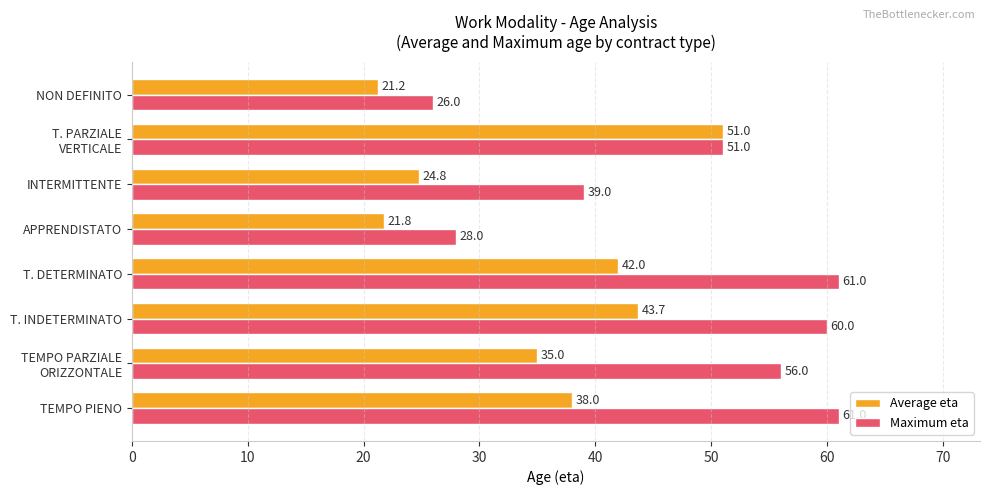

The Average eta series shows 24.8 at INTERMITTENTE. True or false?

True